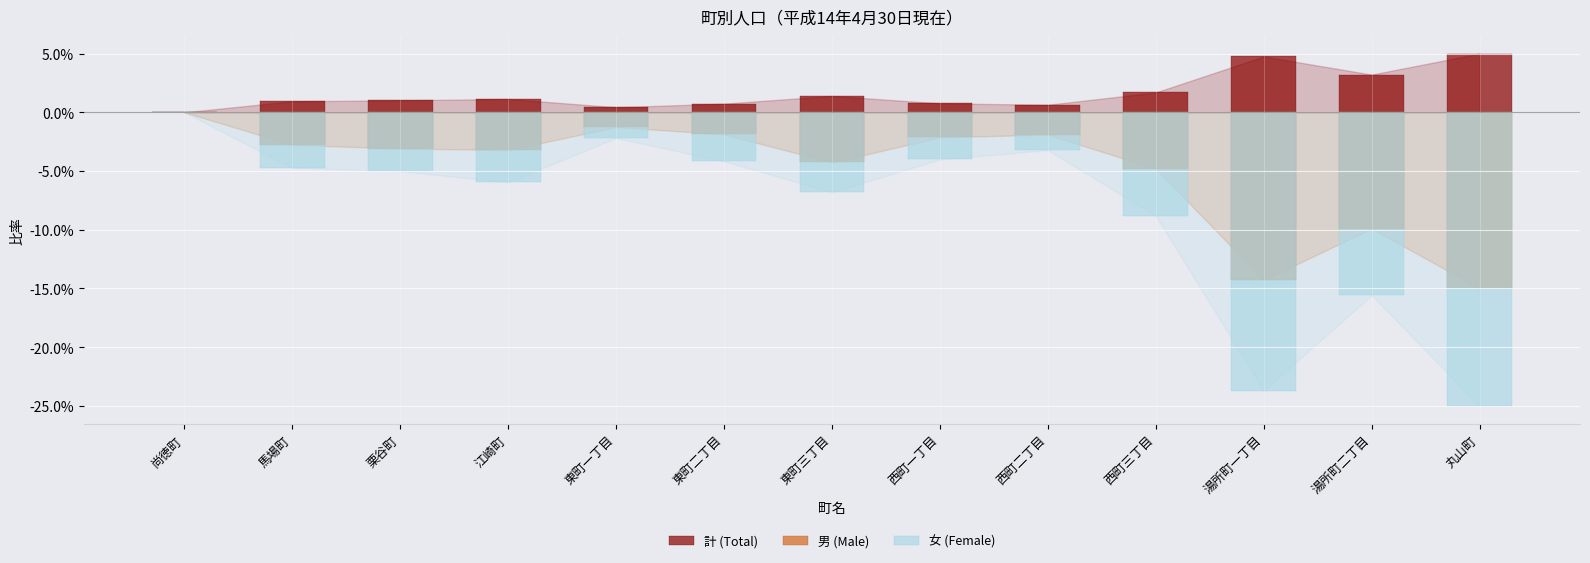

Which has a higher value, 湯所町二丁目 or 西町二丁目?

湯所町二丁目